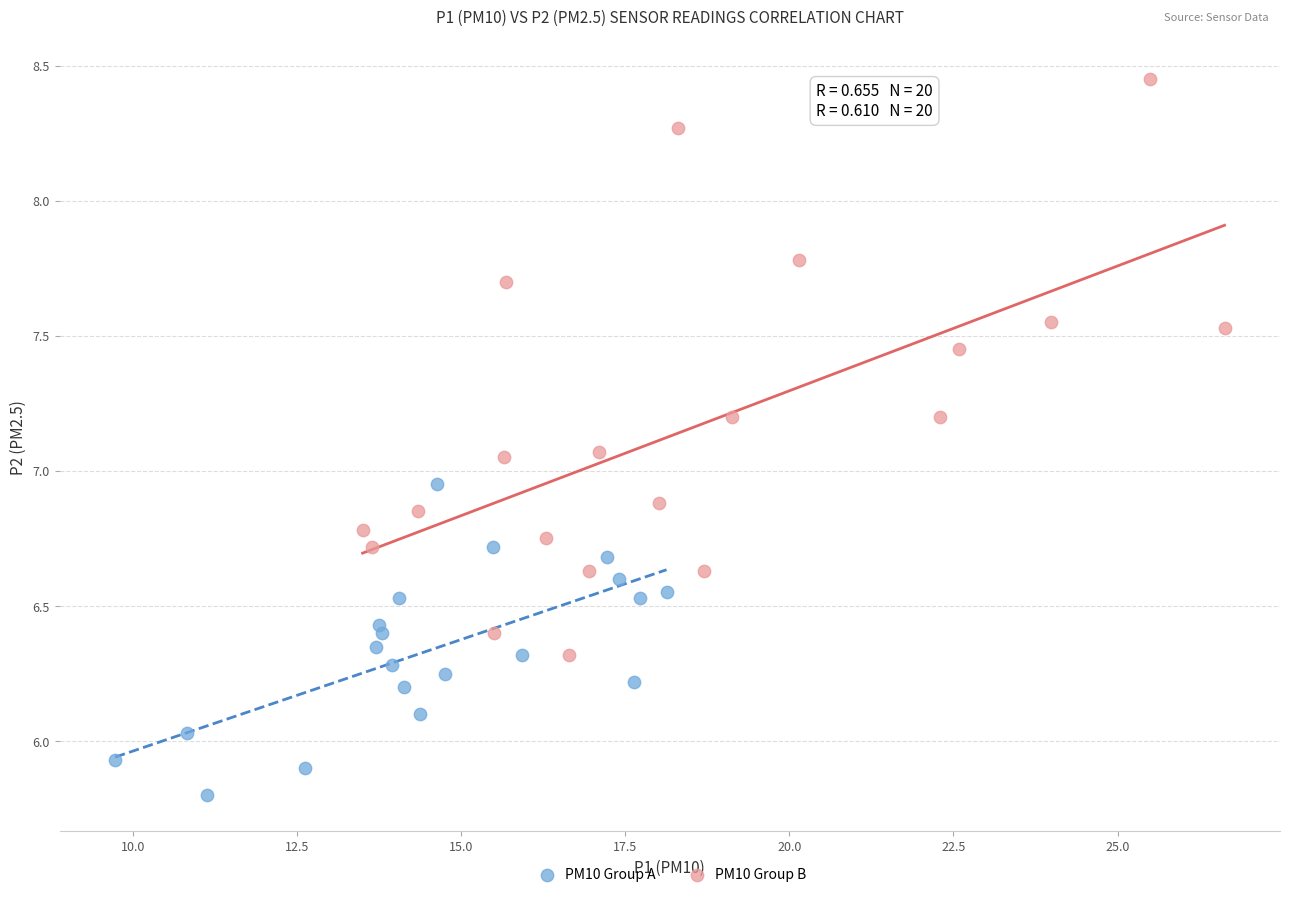

Which series reaches the minimum Y coordinate?

PM10 Group A